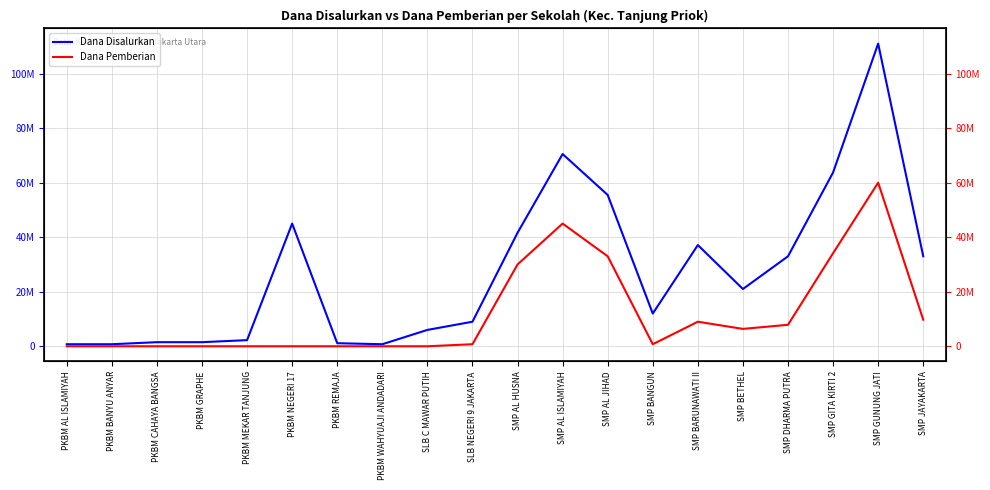

What are all the series names shown in the legend?

Dana Disalurkan, Dana Pemberian